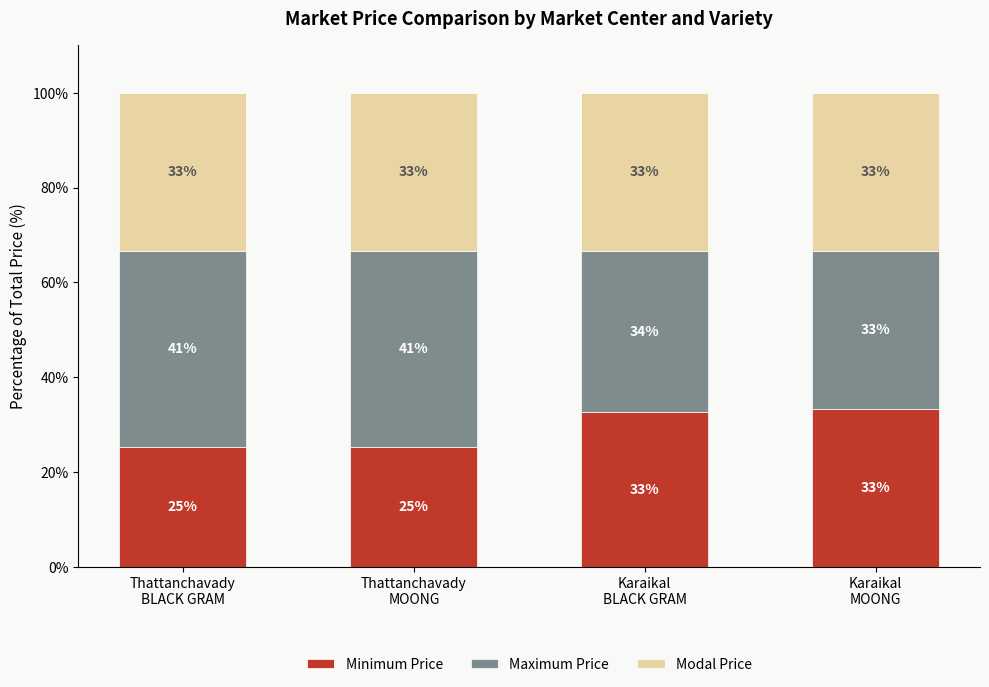

What are all the series names shown in the legend?

Minimum Price, Maximum Price, Modal Price